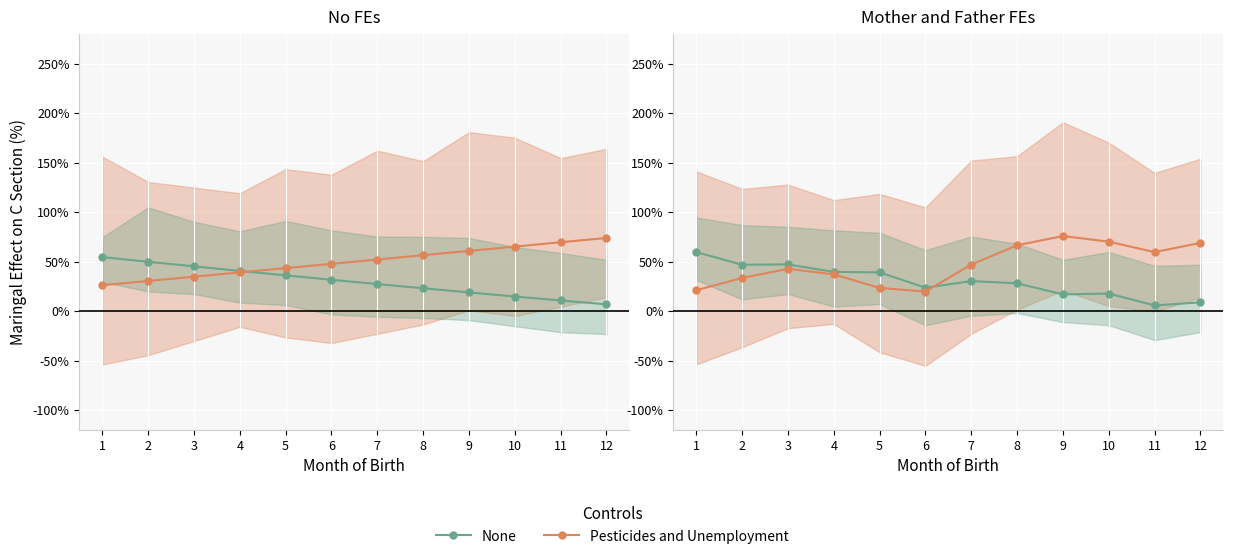

True or false: Pesticides and Unemployment has a value of 9.0 at 1.

False